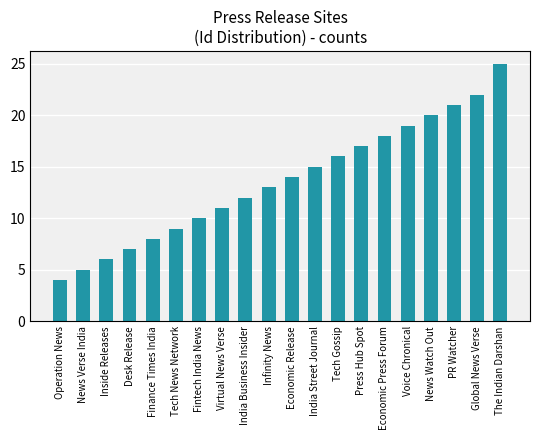

Reading left to right, list all the values displayed in this chart.

Operation News=4	News Verse India=5	Inside Releases=6	Desk Release=7	Finance Times India=8	Tech News Network=9	Fintech India News=10	Virtual News Verse=11	India Business Insider=12	Infinity News=13	Economic Release=14	India Street Journal=15	Tech Gossip=16	Press Hub Spot=17	Economic Press Forum=18	Voice Chronical=19	News Watch Out=20	PR Watcher=21	Global News Verse=22	The Indian Darshan=25